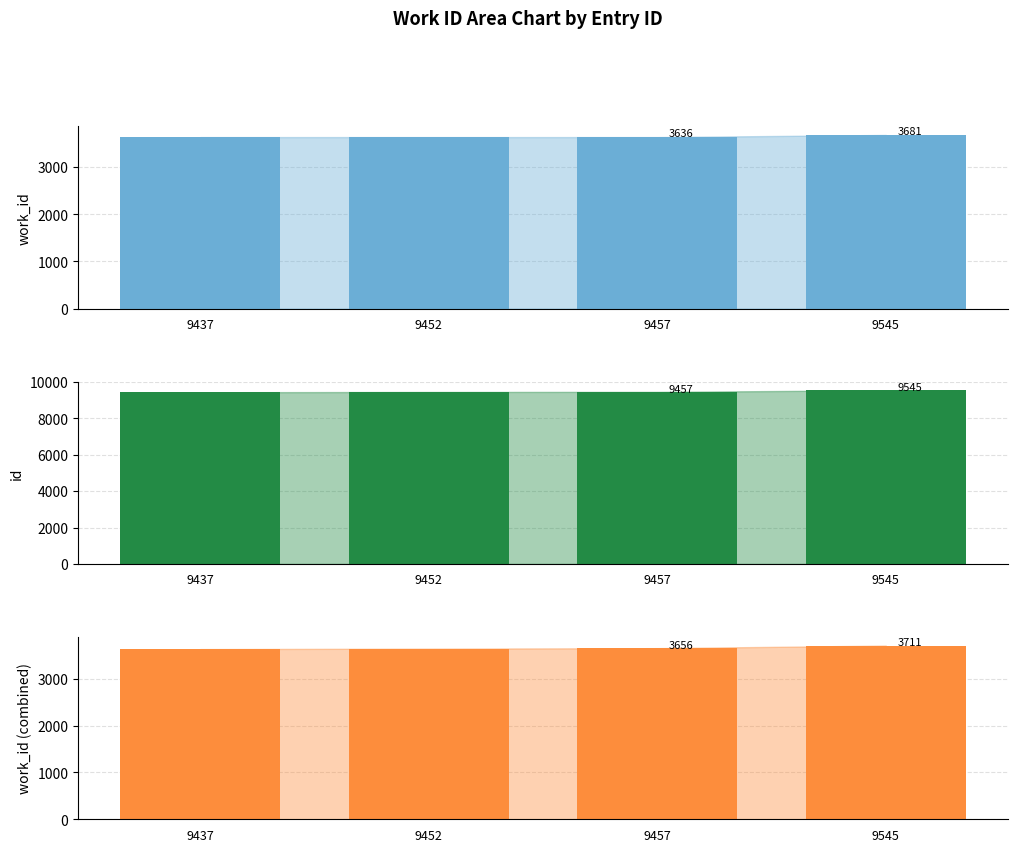

At which category is the sum across all series the highest?

9545